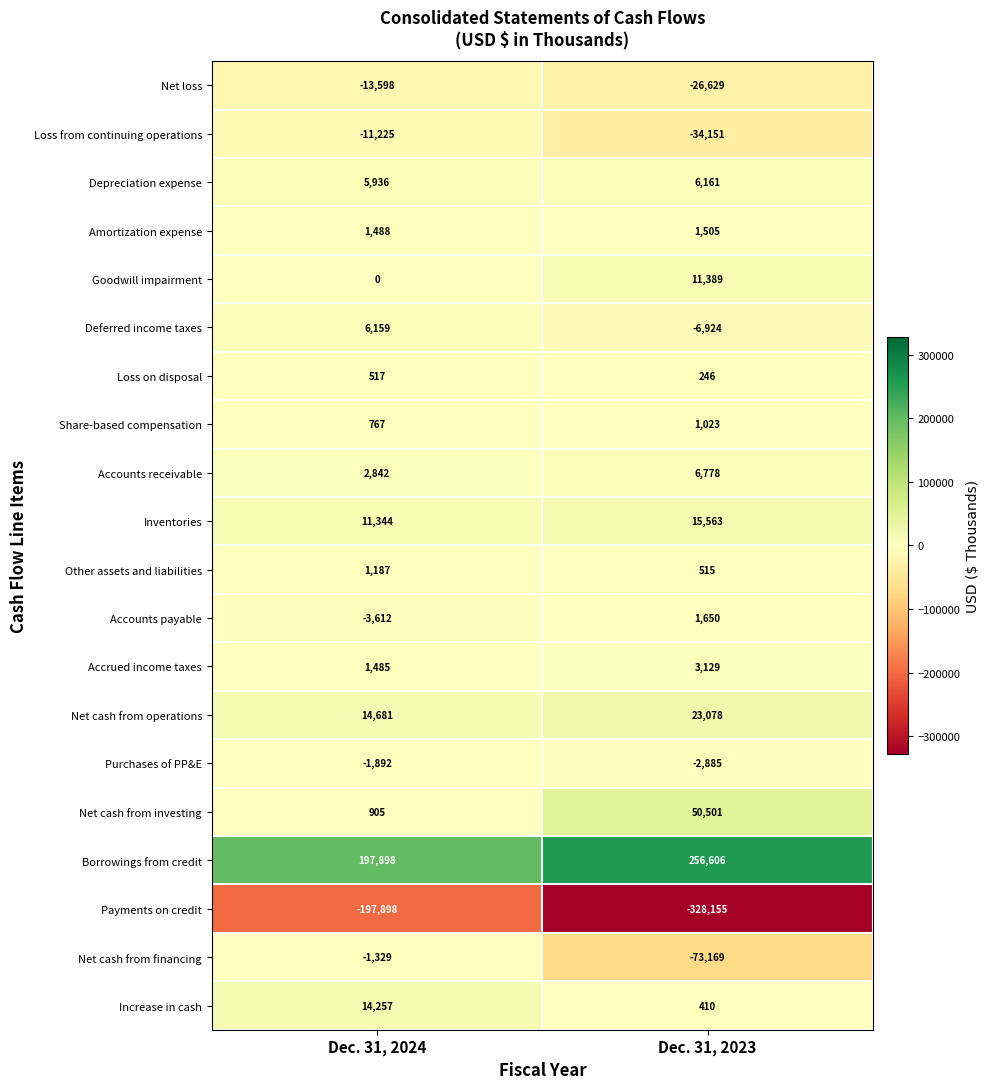

Read the Inventories value at Dec. 31, 2024.

11344